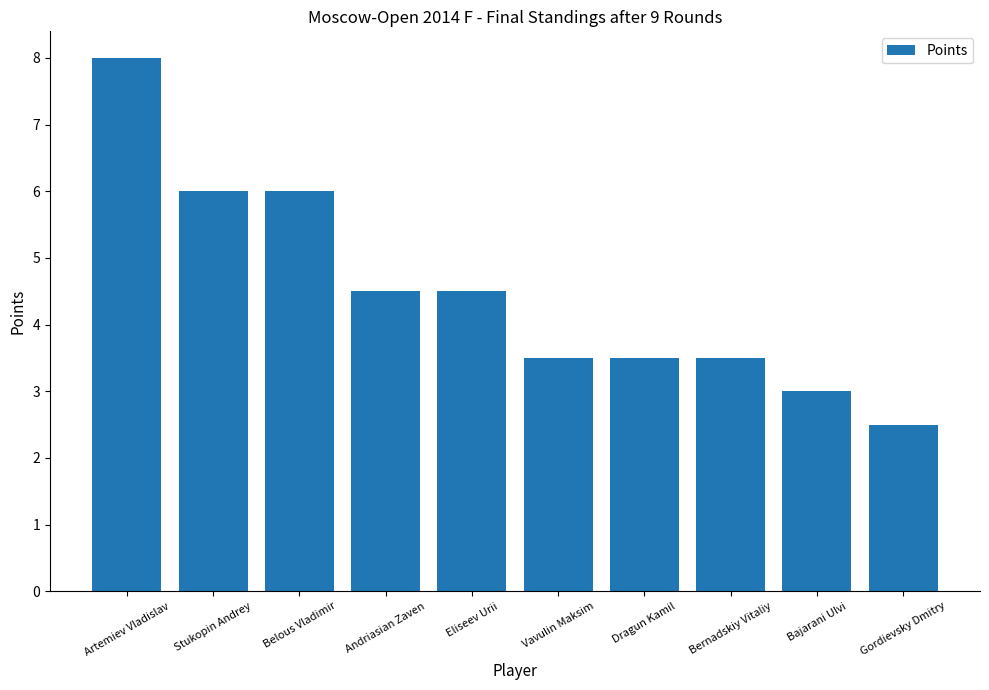

Which category has the lowest value across all series?

Gordievsky Dmitry